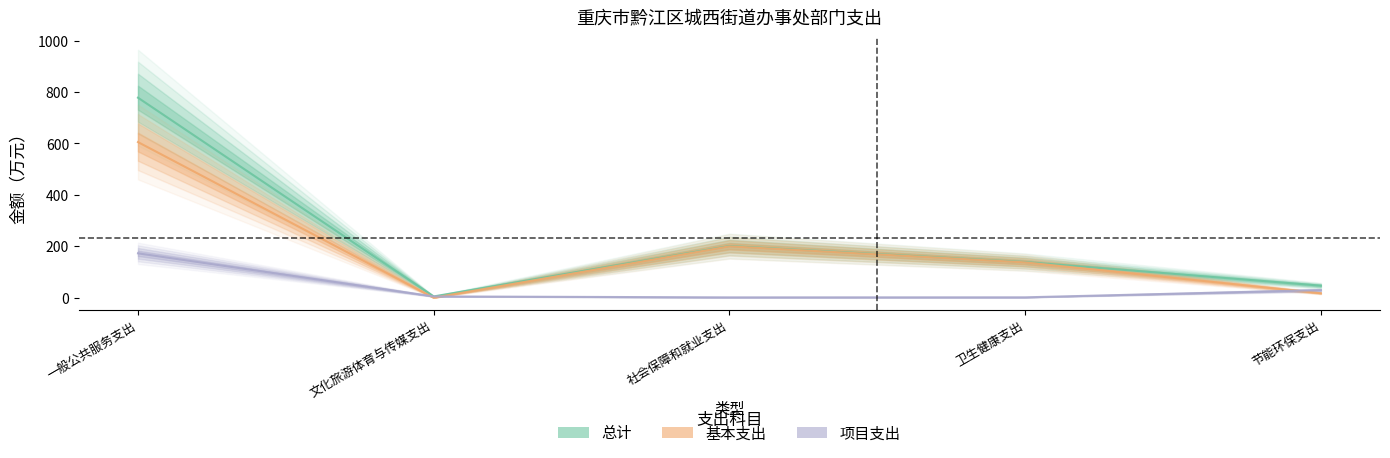

What is the greatest value displayed?

778.1